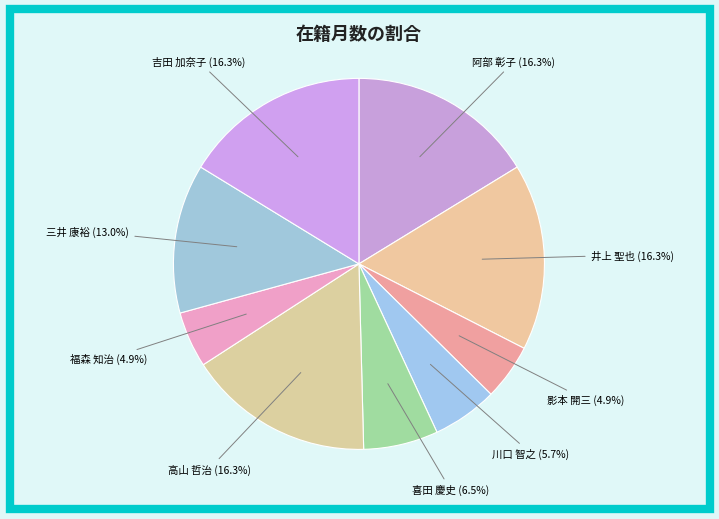

Count the number of slices in the pie.

9